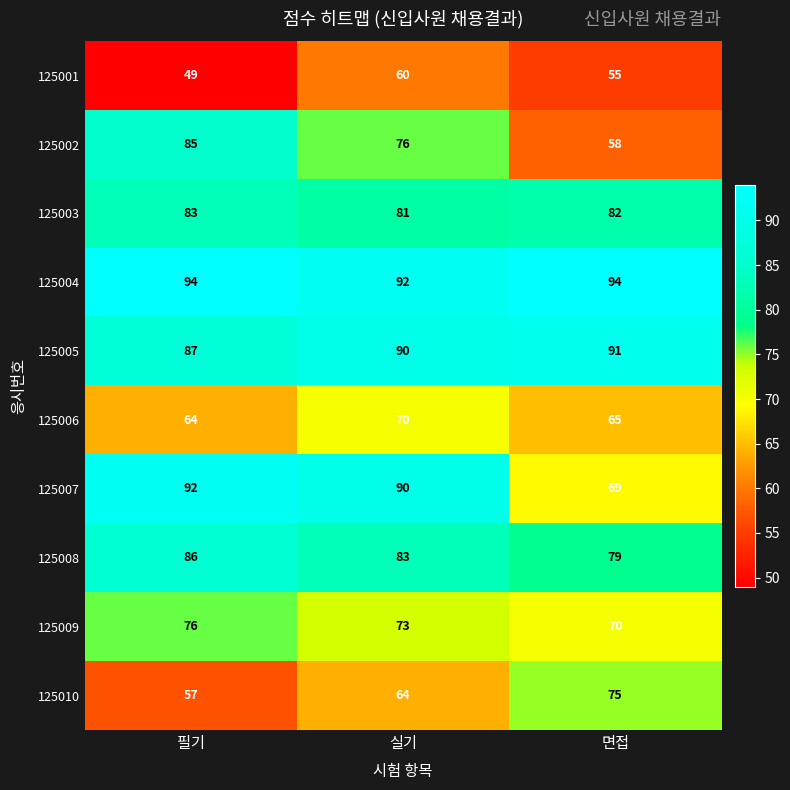

What is the sum of the 125005 values at 필기 and 면접?

178